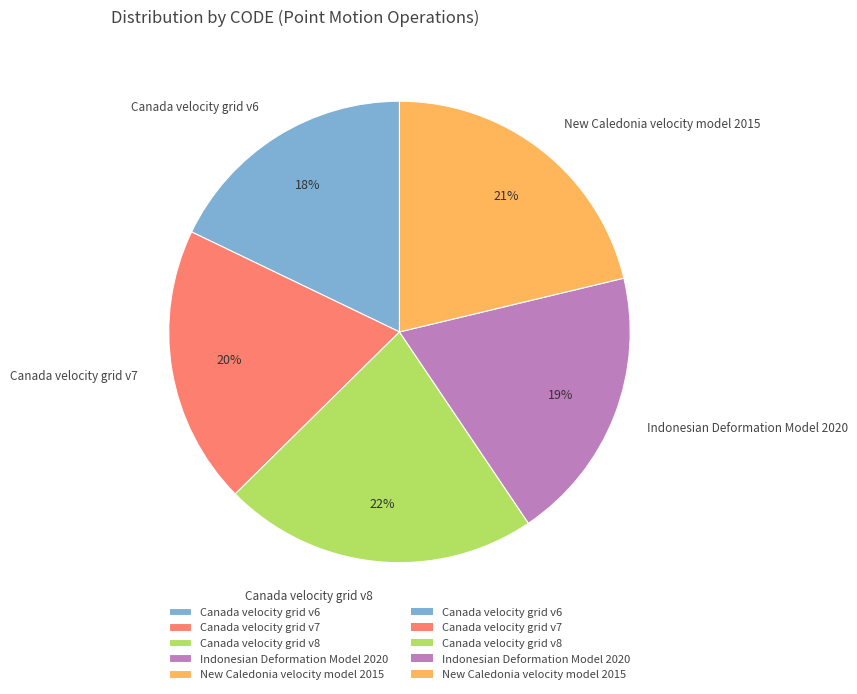

Which category has the biggest portion of the pie?

Canada velocity grid v8